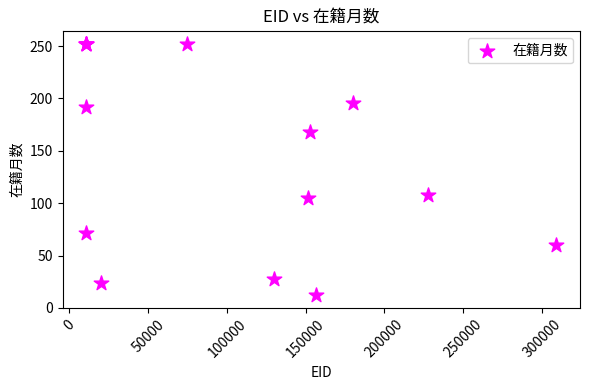

What Y value in the scatter plot is closest to 132?

108